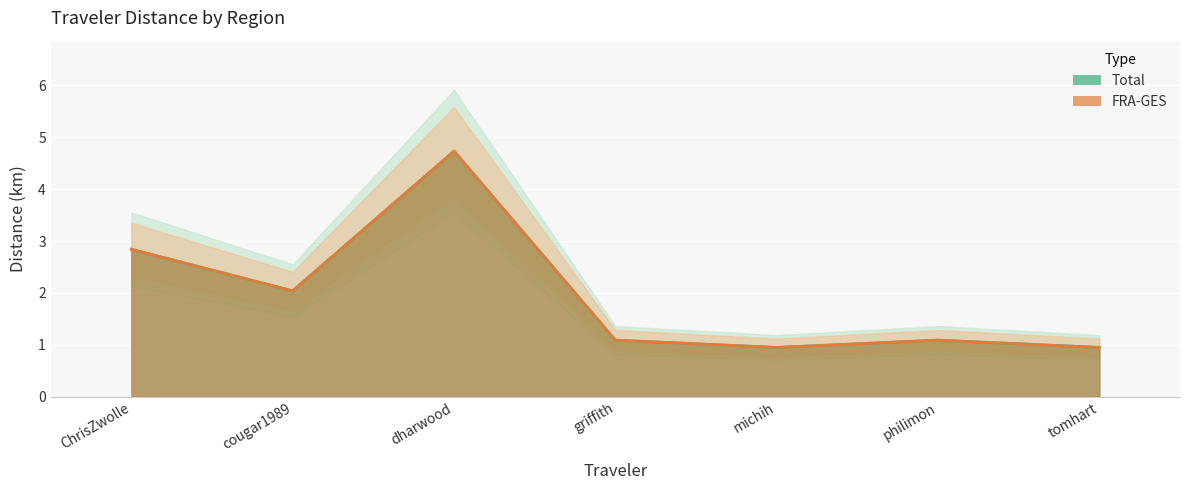

True or false: FRA-GES has a value of 1.1 at griffith.

True